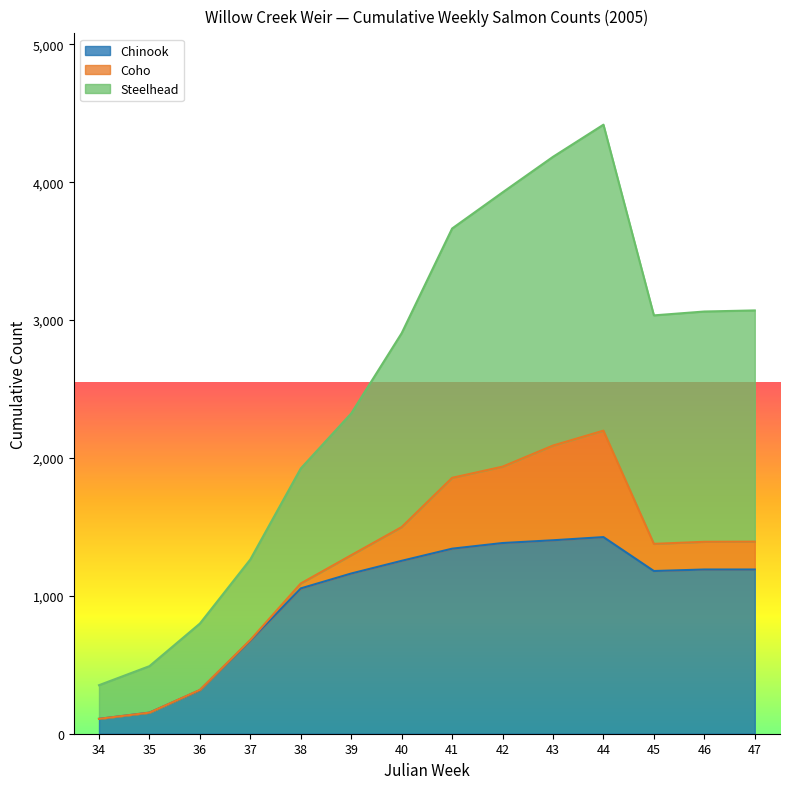

At which label is Steelhead closest to 2384?

39